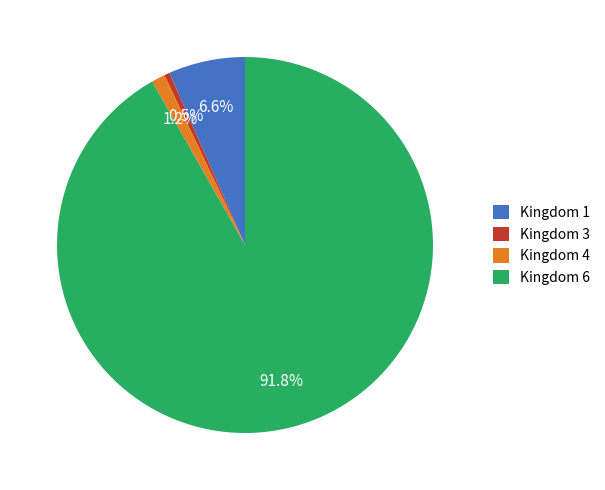

Rank the categories by value from lowest to highest.

Kingdom 3, Kingdom 4, Kingdom 1, Kingdom 6